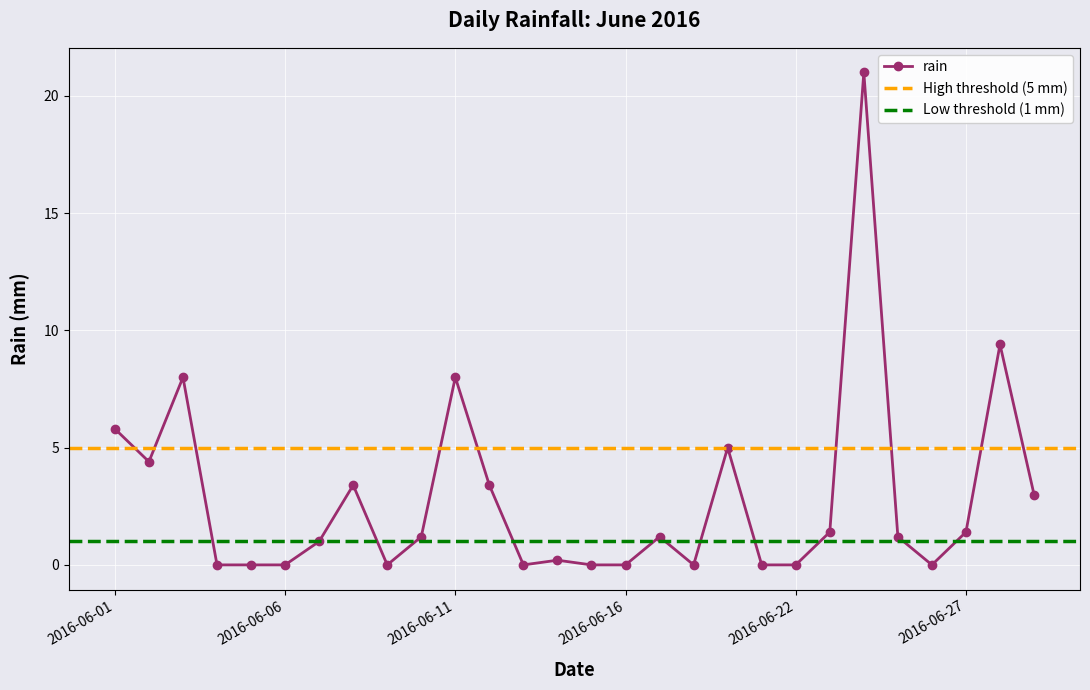

The value at 2016-06-04 is 0.0. True or false?

True